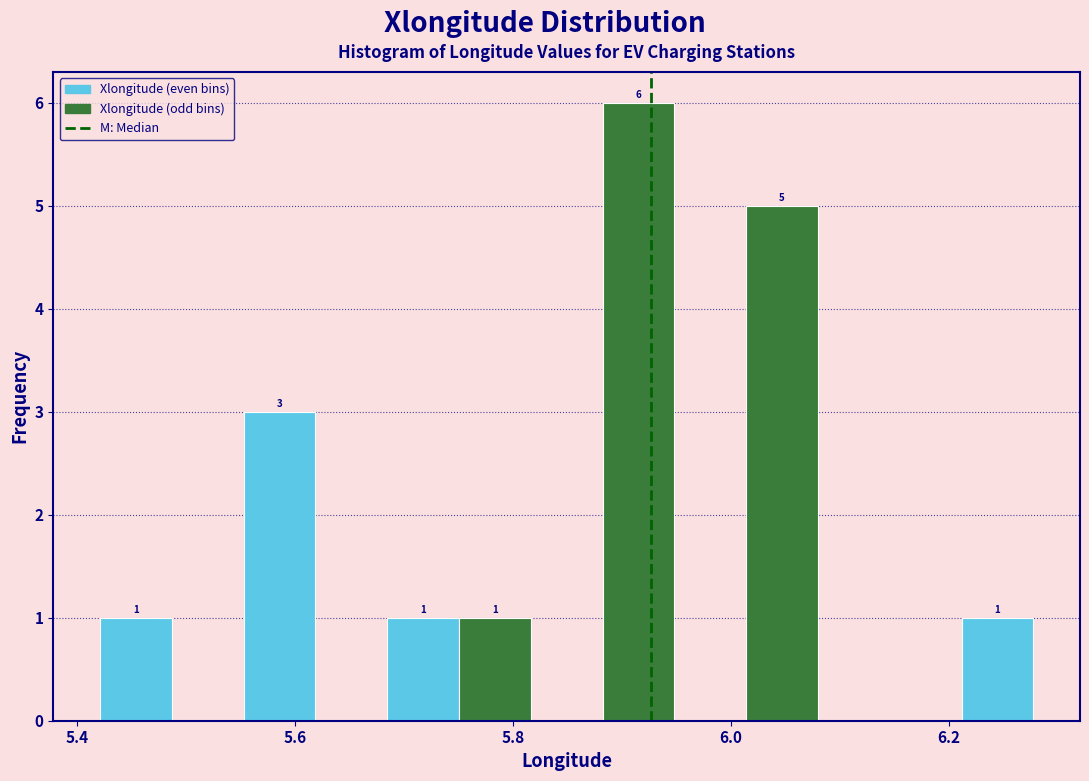

Around what value on the x-axis is the tallest bar? Give the approximate position of its centre, as read against the axis.

5.92